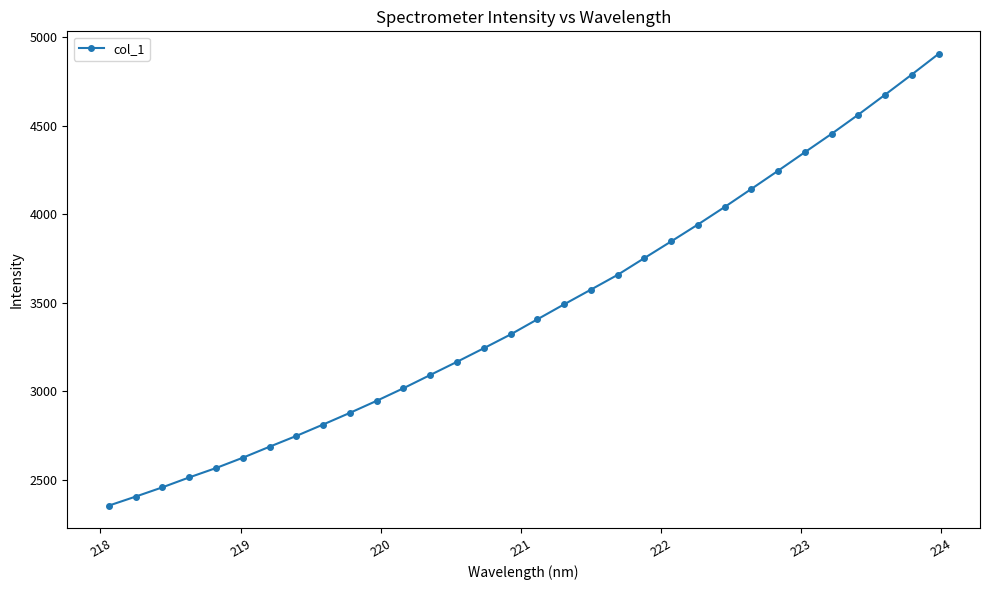

What is the minimum value shown in the chart?

2355.8